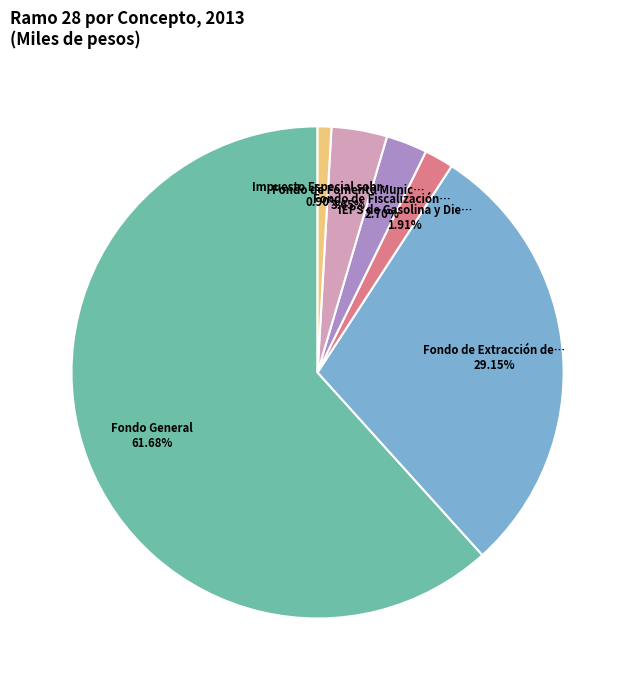

Is there a majority slice in this chart?

Yes